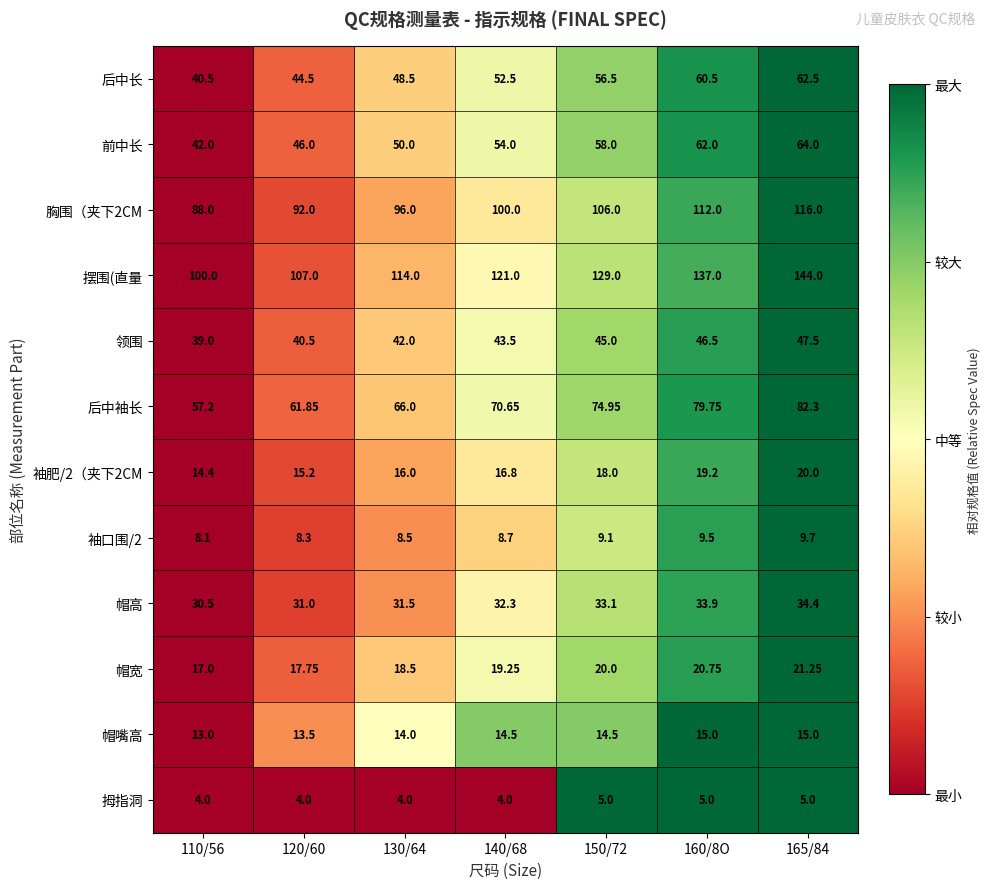

Which series has the largest range (max minus min)?

摆围(直量